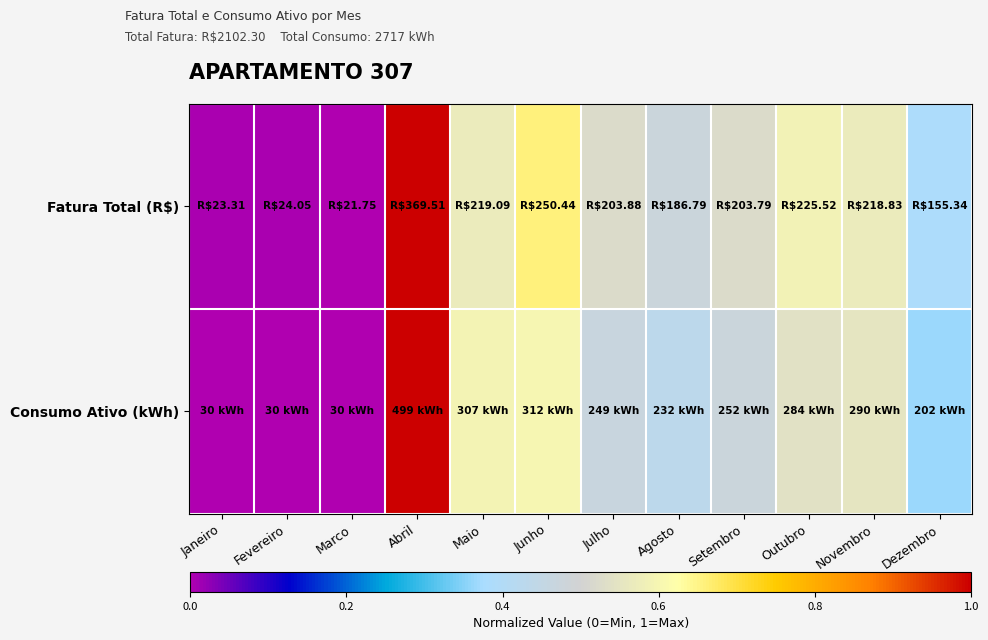

How many distinct data groups are displayed?

2